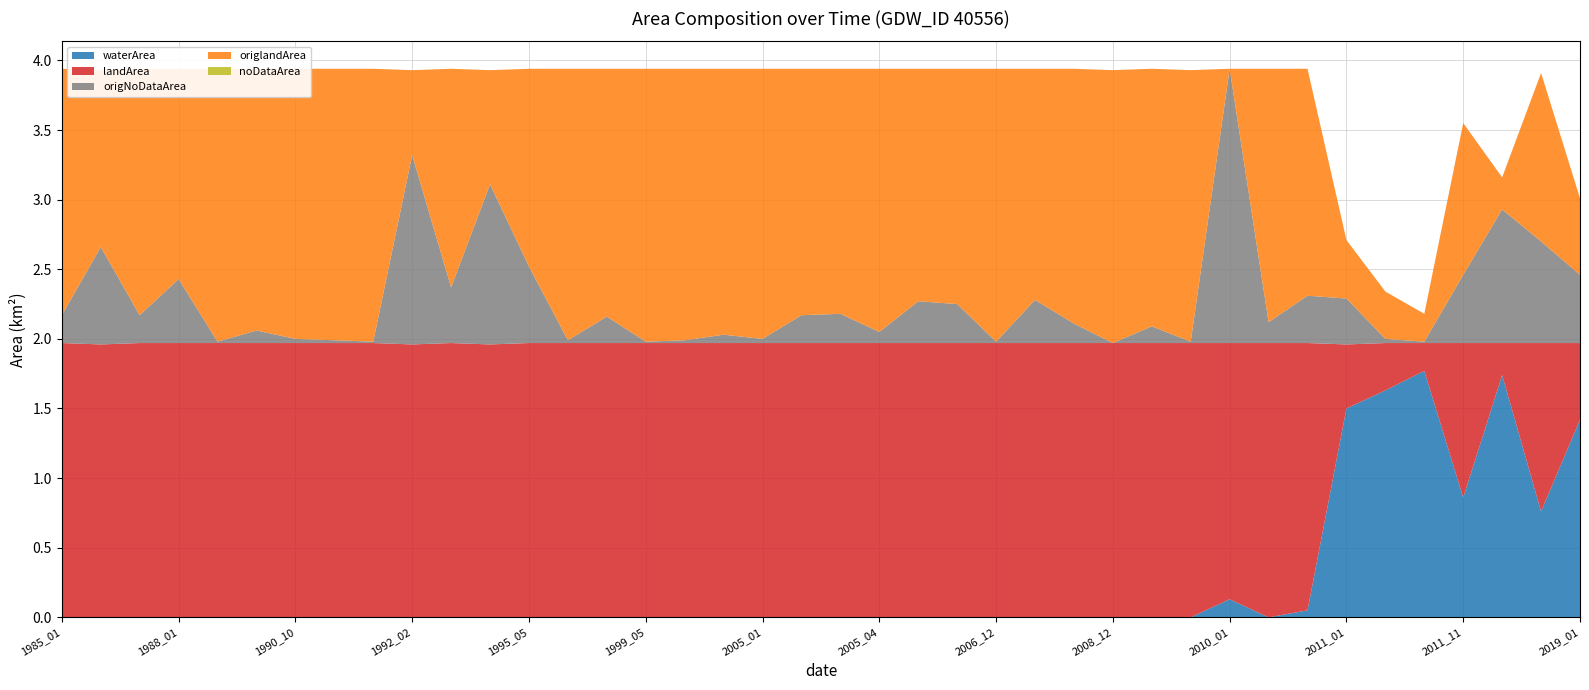

Reading left to right, extract all data points from this chart.

waterArea: 1985_01=0.0	1985_11=0.0	1986_03=0.0	1988_01=0.0	1988_12=0.0	1990_01=0.0	1990_10=0.0	1991_09=0.0	1991_12=0.0	1992_02=0.0	1992_10=0.0	1993_02=0.0	1995_05=0.0	1995_11=0.0	1996_11=0.0	1999_05=0.0	2002_10=0.0	2004_03=0.0	2005_01=0.0	2005_02=0.0	2005_03=0.0	2005_04=0.0	2005_12=0.0	2006_10=0.0	2006_12=0.0	2007_09=0.0	2008_03=0.0	2008_12=0.0	2009_01=0.0	2009_02=0.0	2010_01=0.1	2010_02=0.0	2010_03=0.1	2011_01=1.5	2011_05=1.6	2011_09=1.8	2011_11=0.9	2015_05=1.7	2017_03=0.8	2019_01=1.4
landArea: 1985_01=2.0	1985_11=2.0	1986_03=2.0	1988_01=2.0	1988_12=2.0	1990_01=2.0	1990_10=2.0	1991_09=2.0	1991_12=2.0	1992_02=2.0	1992_10=2.0	1993_02=2.0	1995_05=2.0	1995_11=2.0	1996_11=2.0	1999_05=2.0	2002_10=2.0	2004_03=2.0	2005_01=2.0	2005_02=2.0	2005_03=2.0	2005_04=2.0	2005_12=2.0	2006_10=2.0	2006_12=2.0	2007_09=2.0	2008_03=2.0	2008_12=2.0	2009_01=2.0	2009_02=2.0	2010_01=1.8	2010_02=2.0	2010_03=1.9	2011_01=0.5	2011_05=0.3	2011_09=0.2	2011_11=1.1	2015_05=0.2	2017_03=1.2	2019_01=0.6
origNoDataArea: 1985_01=0.2	1985_11=0.7	1986_03=0.2	1988_01=0.5	1988_12=0.0	1990_01=0.1	1990_10=0.0	1991_09=0.0	1991_12=0.0	1992_02=1.4	1992_10=0.4	1993_02=1.1	1995_05=0.6	1995_11=0.0	1996_11=0.2	1999_05=0.0	2002_10=0.0	2004_03=0.1	2005_01=0.0	2005_02=0.2	2005_03=0.2	2005_04=0.1	2005_12=0.3	2006_10=0.3	2006_12=0.0	2007_09=0.3	2008_03=0.1	2008_12=0.0	2009_01=0.1	2009_02=0.0	2010_01=2.0	2010_02=0.1	2010_03=0.3	2011_01=0.3	2011_05=0.0	2011_09=0.0	2011_11=0.5	2015_05=1.0	2017_03=0.7	2019_01=0.5
origlandArea: 1985_01=1.8	1985_11=1.3	1986_03=1.8	1988_01=1.5	1988_12=2.0	1990_01=1.9	1990_10=1.9	1991_09=1.9	1991_12=2.0	1992_02=0.6	1992_10=1.6	1993_02=0.8	1995_05=1.4	1995_11=1.9	1996_11=1.8	1999_05=2.0	2002_10=1.9	2004_03=1.9	2005_01=1.9	2005_02=1.8	2005_03=1.8	2005_04=1.9	2005_12=1.7	2006_10=1.7	2006_12=2.0	2007_09=1.7	2008_03=1.8	2008_12=2.0	2009_01=1.9	2009_02=1.9	2010_01=0.0	2010_02=1.8	2010_03=1.6	2011_01=0.4	2011_05=0.3	2011_09=0.2	2011_11=1.1	2015_05=0.2	2017_03=1.2	2019_01=0.6
noDataArea: 1985_01=0.0	1985_11=0.0	1986_03=0.0	1988_01=0.0	1988_12=0.0	1990_01=0.0	1990_10=0.0	1991_09=0.0	1991_12=0.0	1992_02=0.0	1992_10=0.0	1993_02=0.0	1995_05=0.0	1995_11=0.0	1996_11=0.0	1999_05=0.0	2002_10=0.0	2004_03=0.0	2005_01=0.0	2005_02=0.0	2005_03=0.0	2005_04=0.0	2005_12=0.0	2006_10=0.0	2006_12=0.0	2007_09=0.0	2008_03=0.0	2008_12=0.0	2009_01=0.0	2009_02=0.0	2010_01=0.0	2010_02=0.0	2010_03=0.0	2011_01=0.0	2011_05=0.0	2011_09=0.0	2011_11=0.0	2015_05=0.0	2017_03=0.0	2019_01=0.0